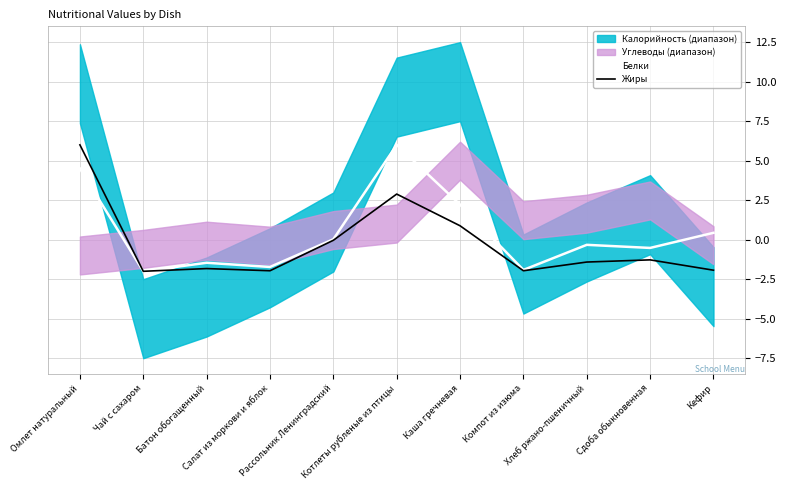

True or false: Белки and Жиры intersect in this chart.

False